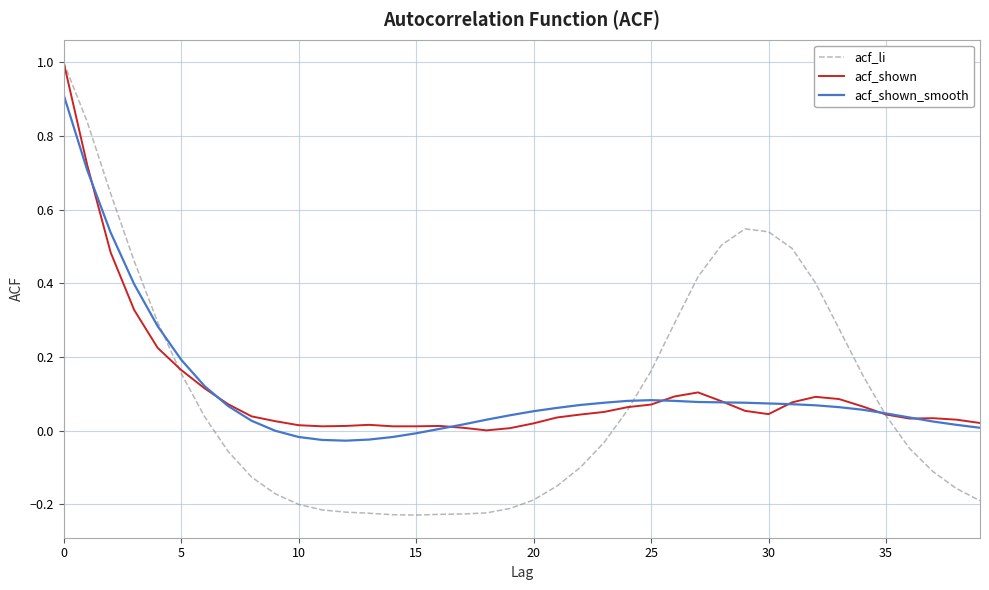

What is the maximum value shown in the chart?

1.0